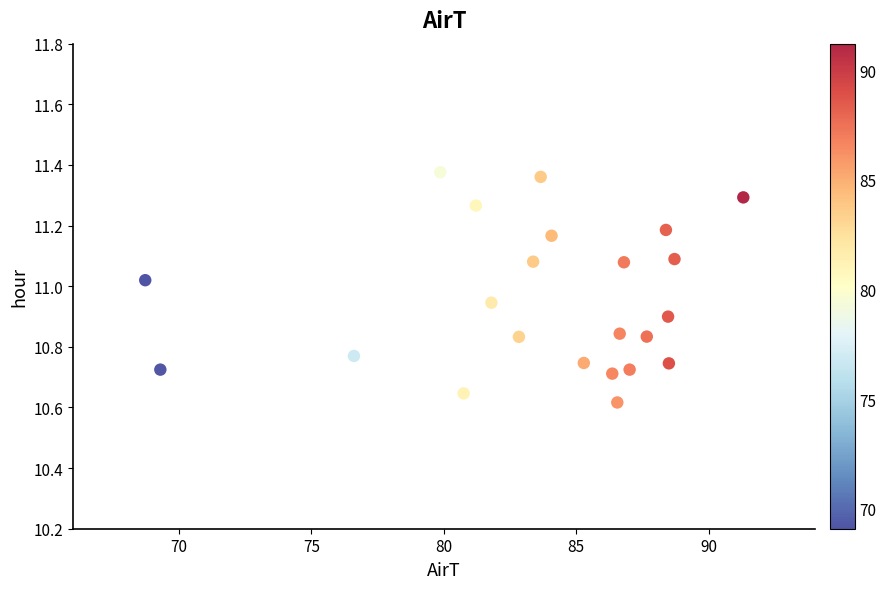

What is the range of Y values (max minus min)?

0.8